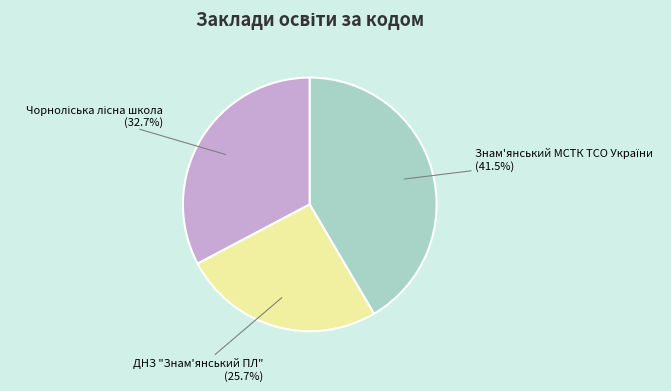

Is there a majority slice in this chart?

No